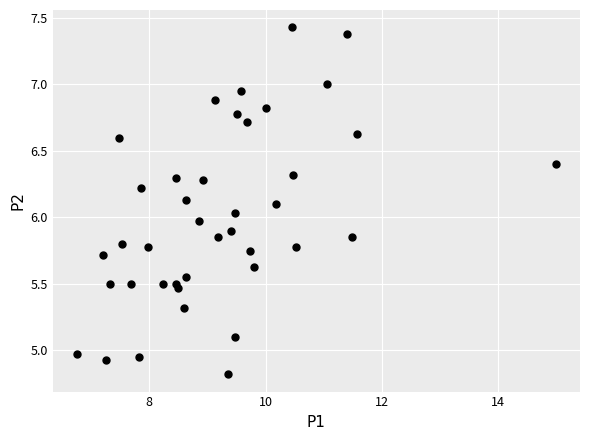

What is the range of X values (max minus min)?

8.2